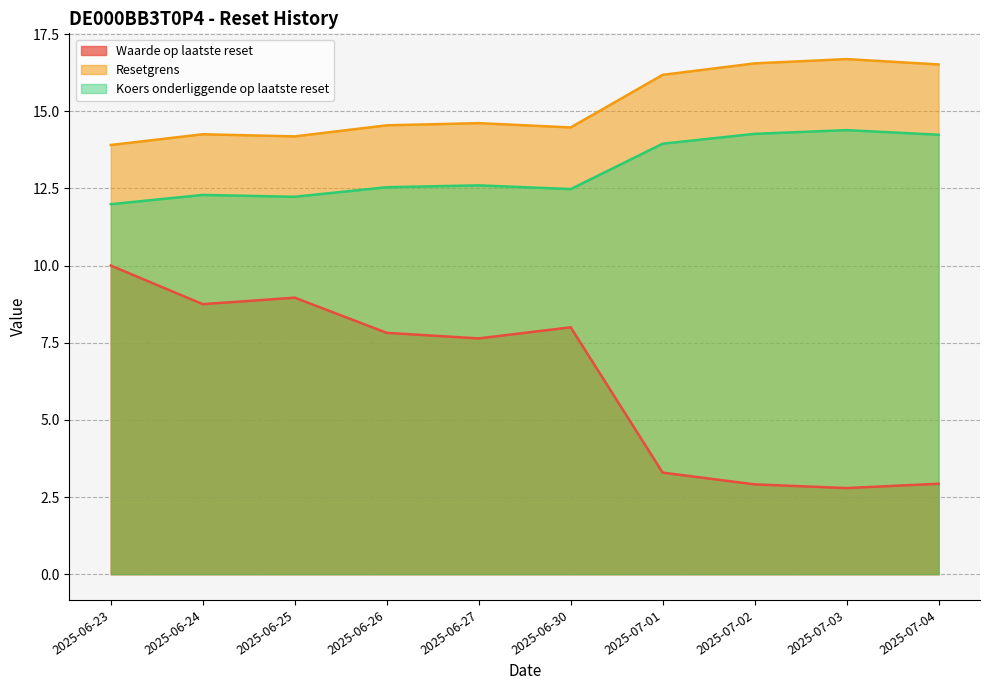

What is the maximum value shown in the chart?

16.7